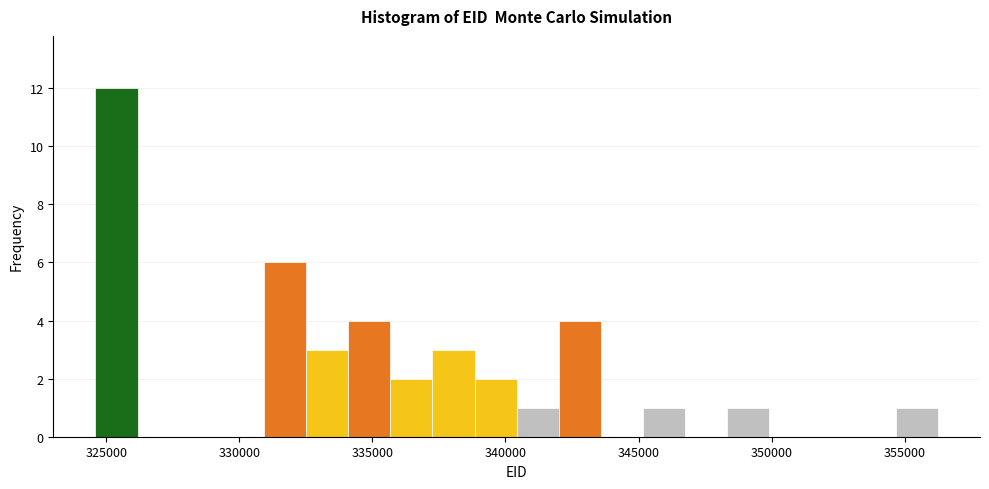

Around what value on the x-axis is the tallest bar? Give the approximate position of its centre, as read against the axis.

325500